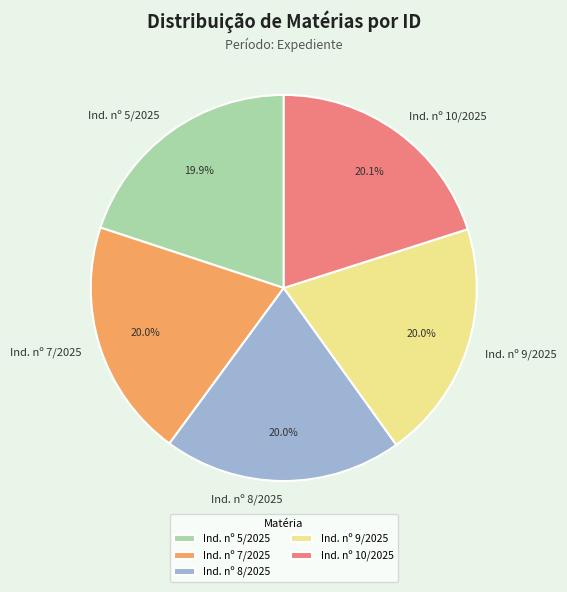

Is there any slice that represents more than half of the pie?

No